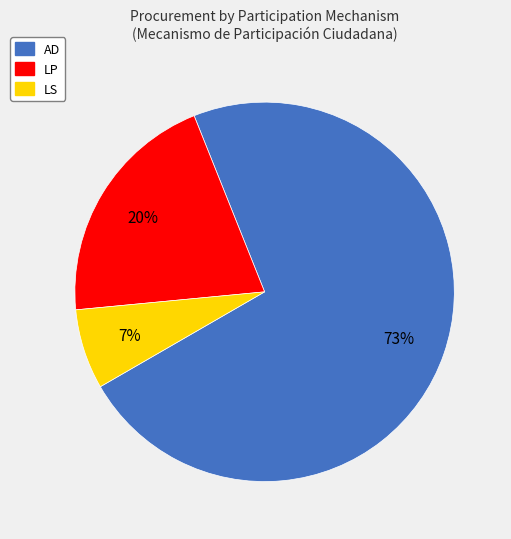

The LS slice represents 1% of the pie. True or false?

False